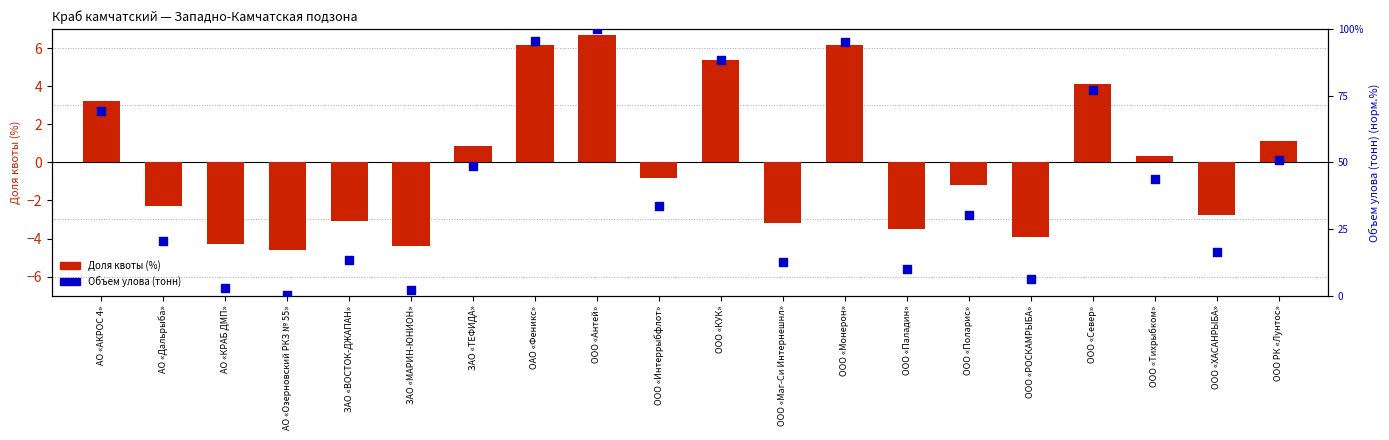

At how many categories does at least one series exceed 71?

5